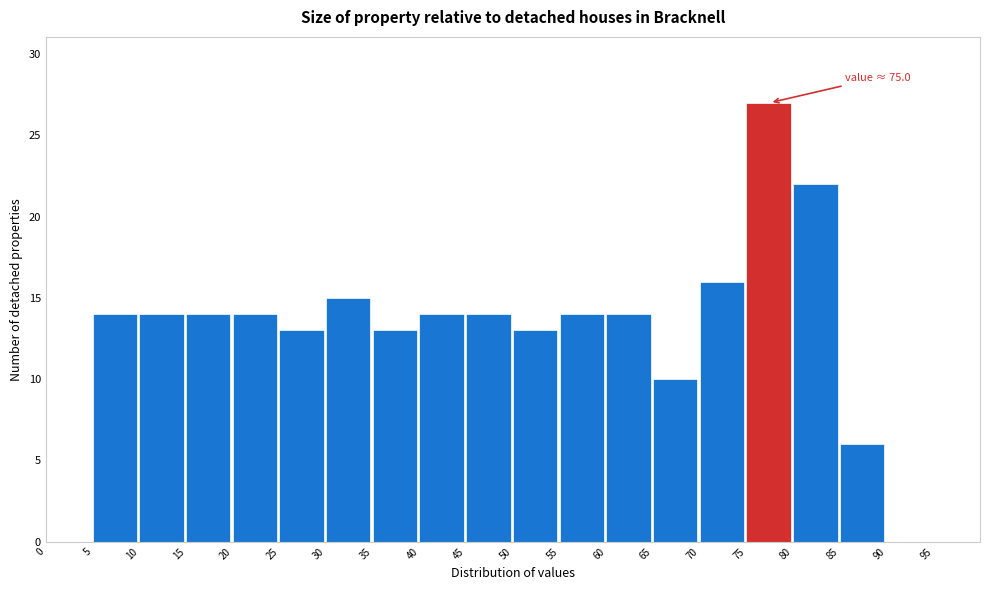

Over which range of the x-axis is the bar tallest?

75 to 80